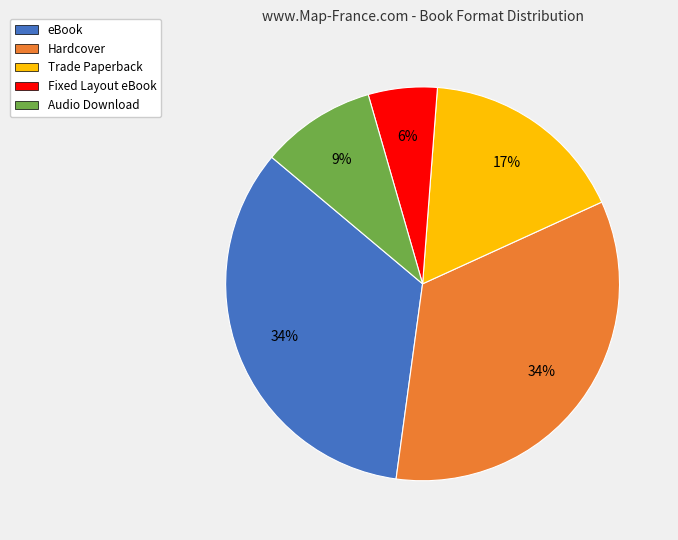

What percentage is the Audio Download slice, to the nearest percent?

9%